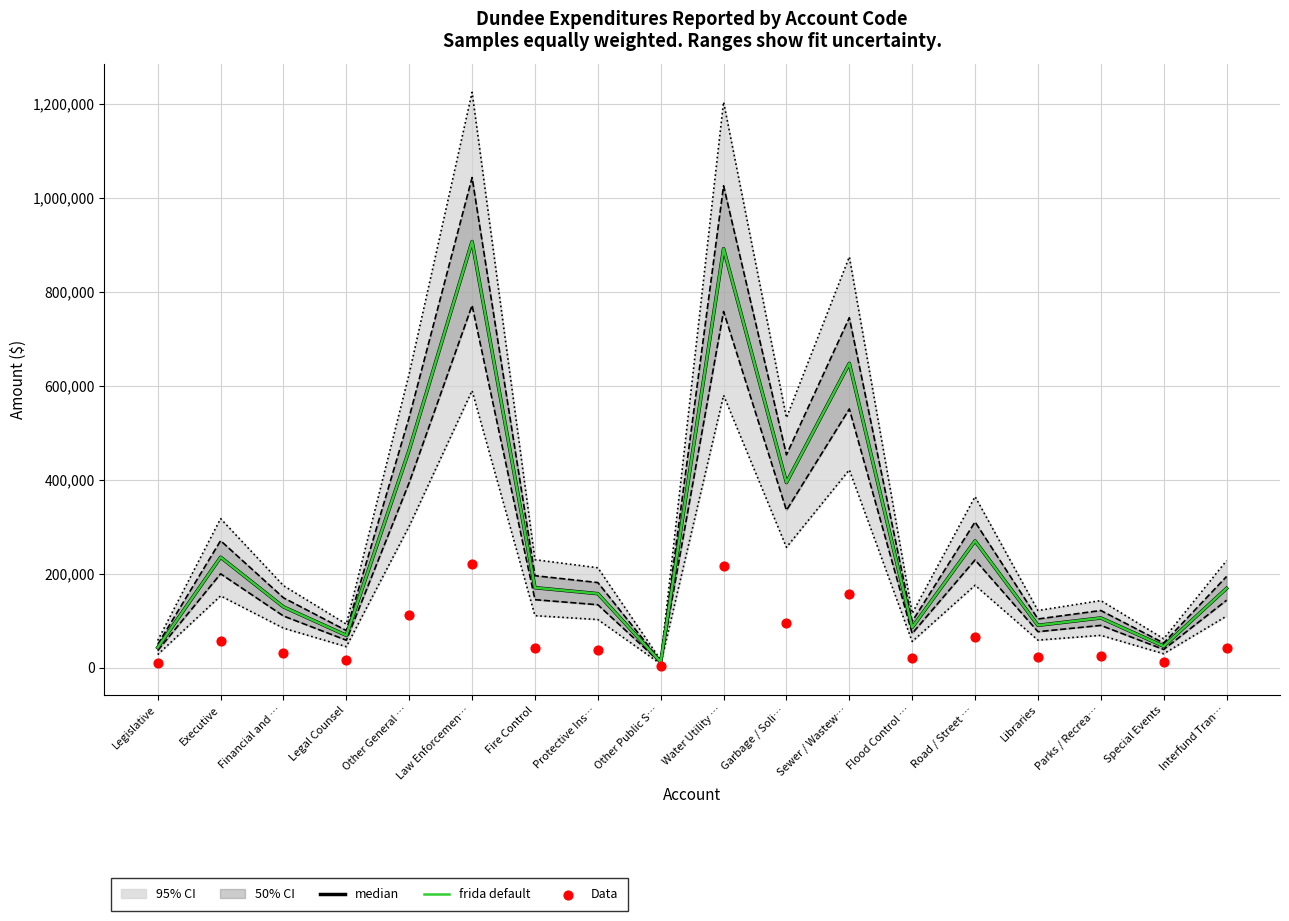

What is the total value across all series at Interfund Tran…?

378382